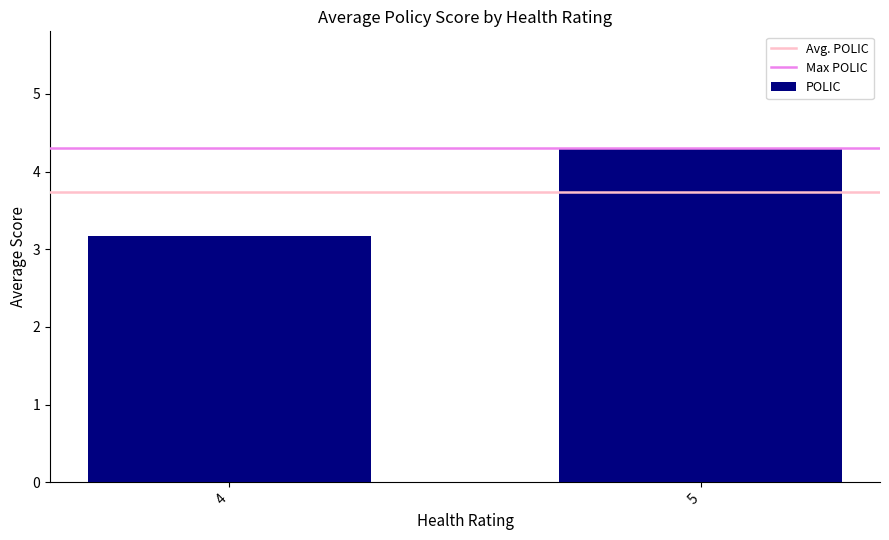

Does the chart contain any negative values?

No